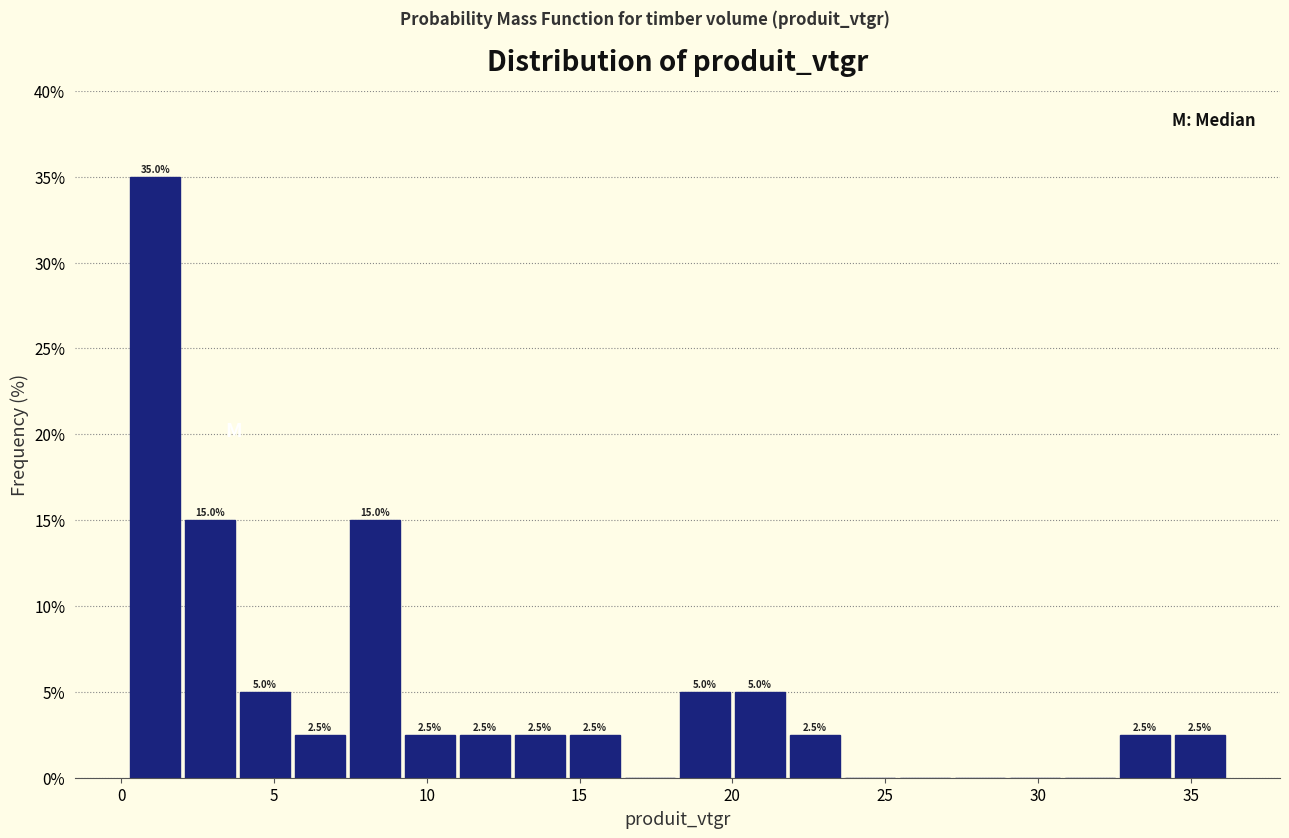

Read against the x-axis, roughly where is the centre of the tallest bar?

1.0